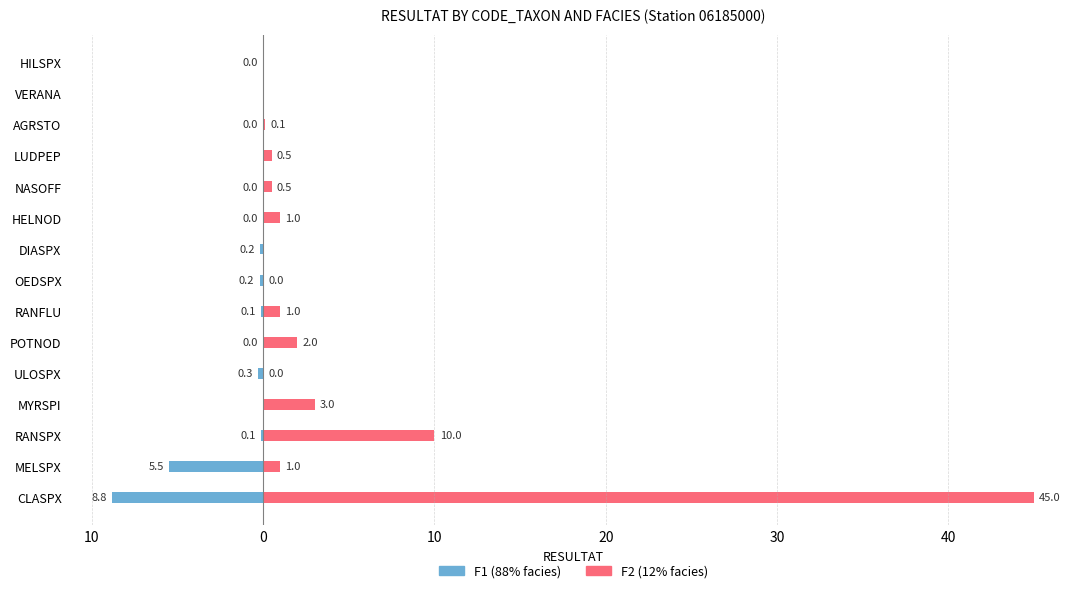

At how many categories does at least one series exceed 21?

1